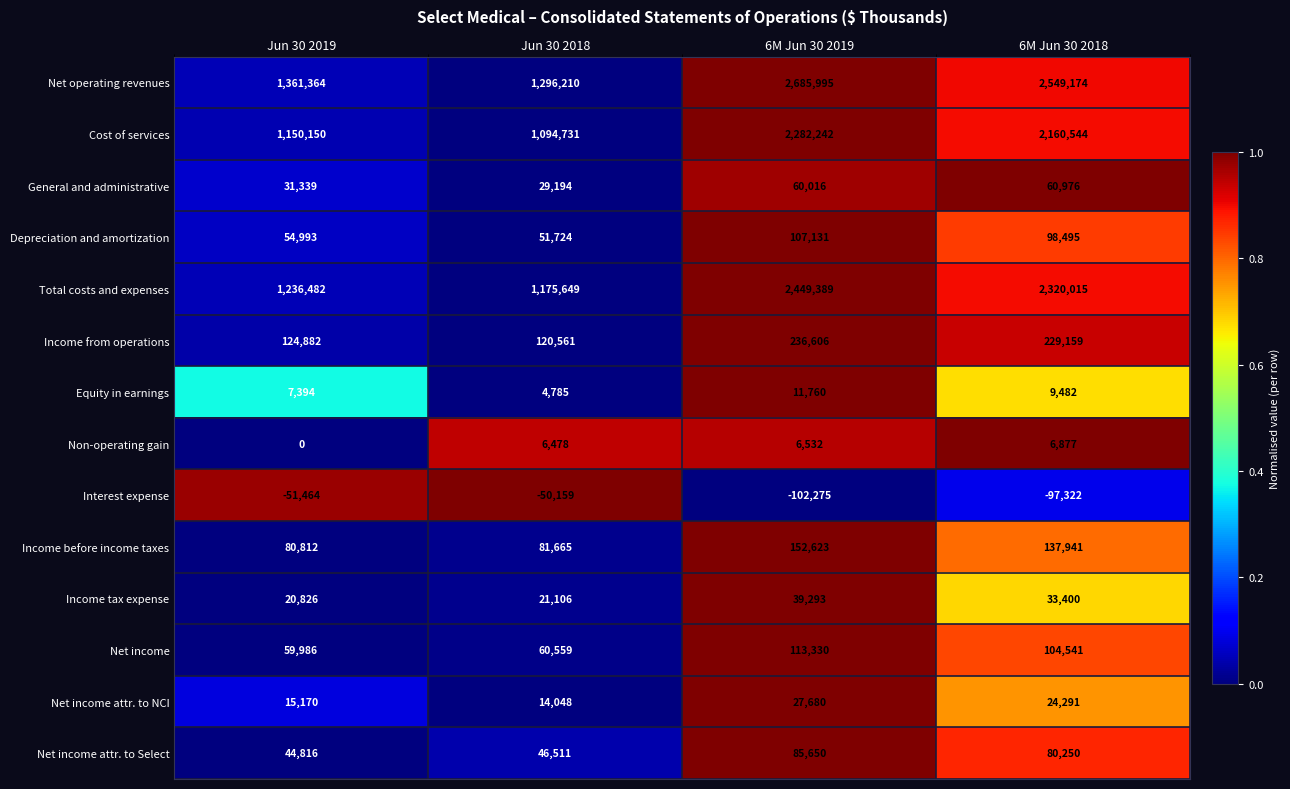

The value of Depreciation and amortization at 6M Jun 30 2018 is 98495. True or false?

True